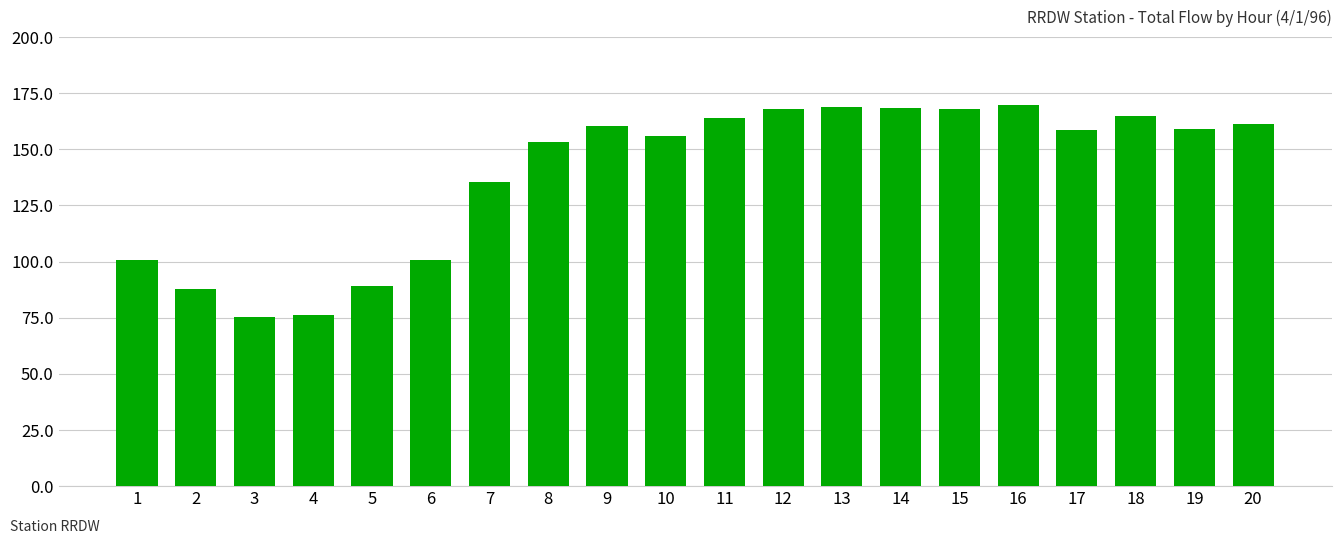

Count the number of categories in the chart.

20